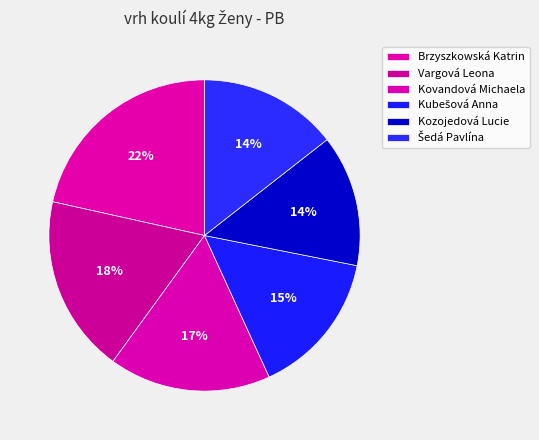

Count the number of slices in the pie.

6